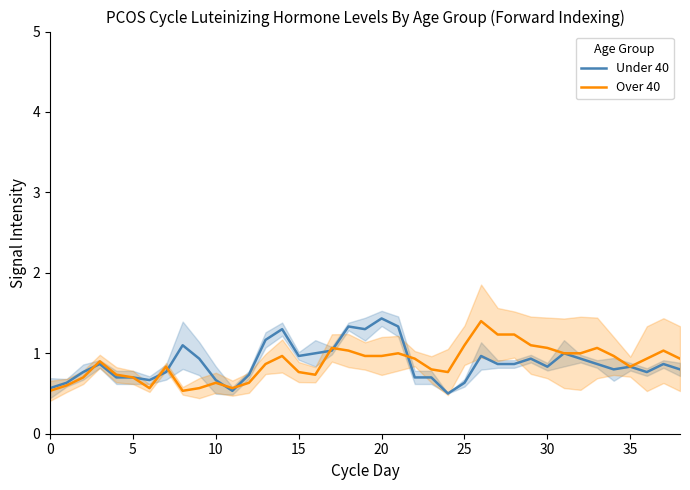

Which has a higher value, 24 or 33?

33